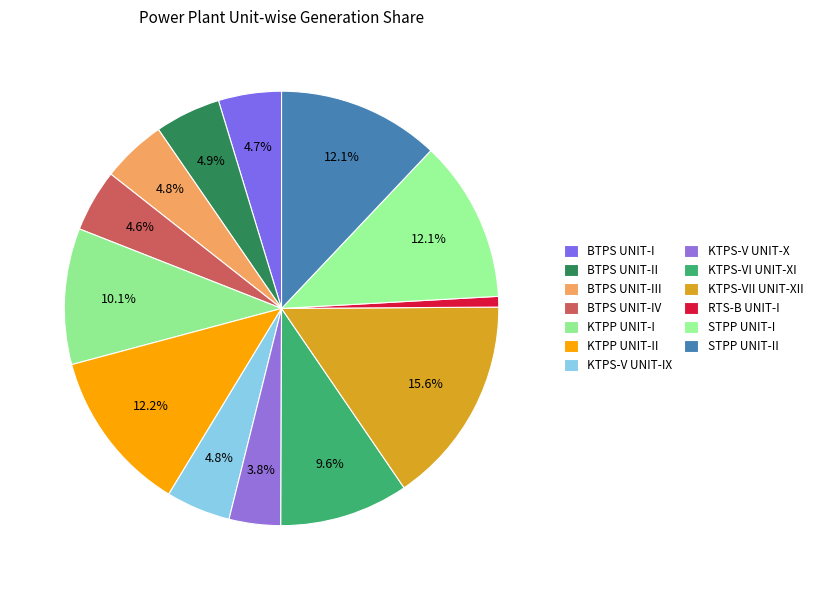

The STPP UNIT-II slice represents 12% of the pie. True or false?

True